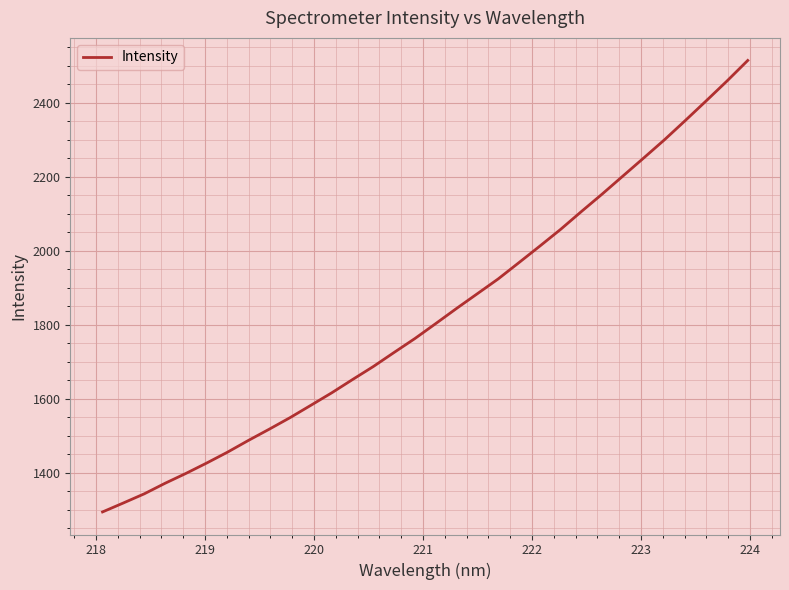

What is the maximum value shown in the chart?

2514.9